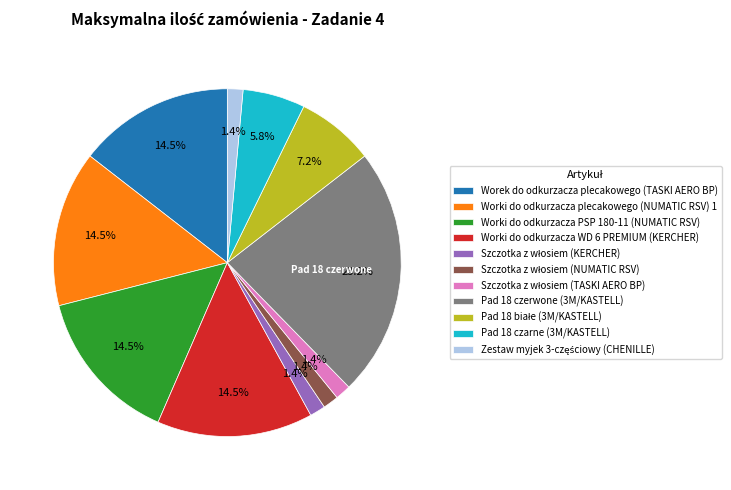

Does Pad 18 czarne (3M/KASTELL) account for over 50% of the chart?

No